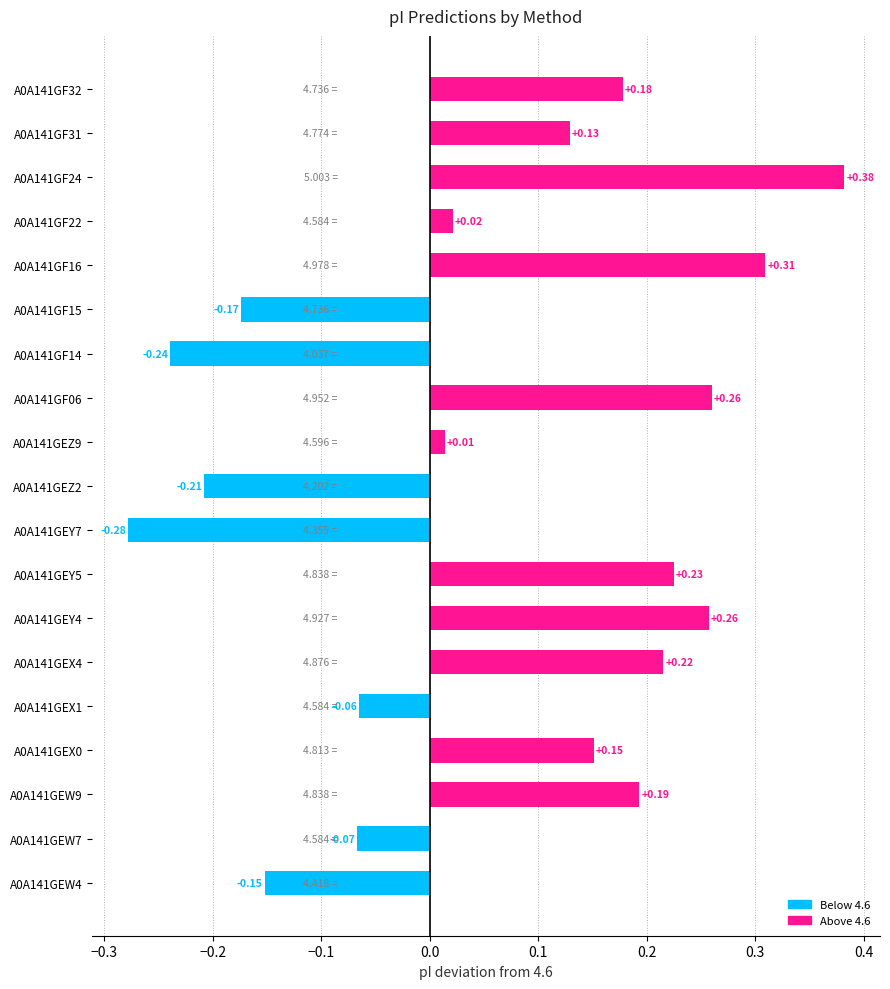

What is the change in value from A0A141GEX1 to A0A141GF16?

+0.4